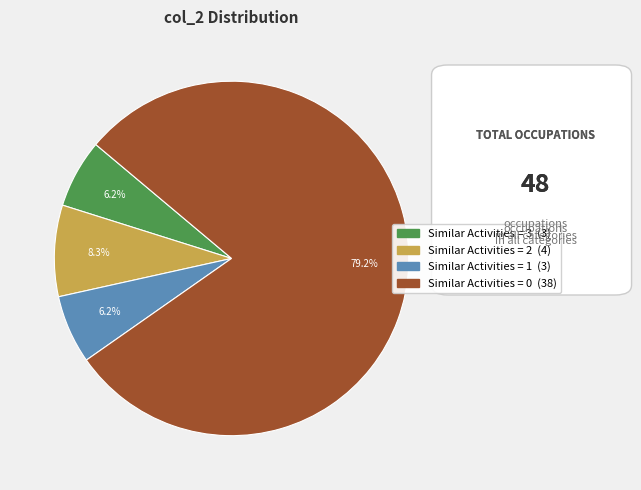

Between Similar Activities = 0 and Similar Activities = 2, which is larger?

Similar Activities = 0